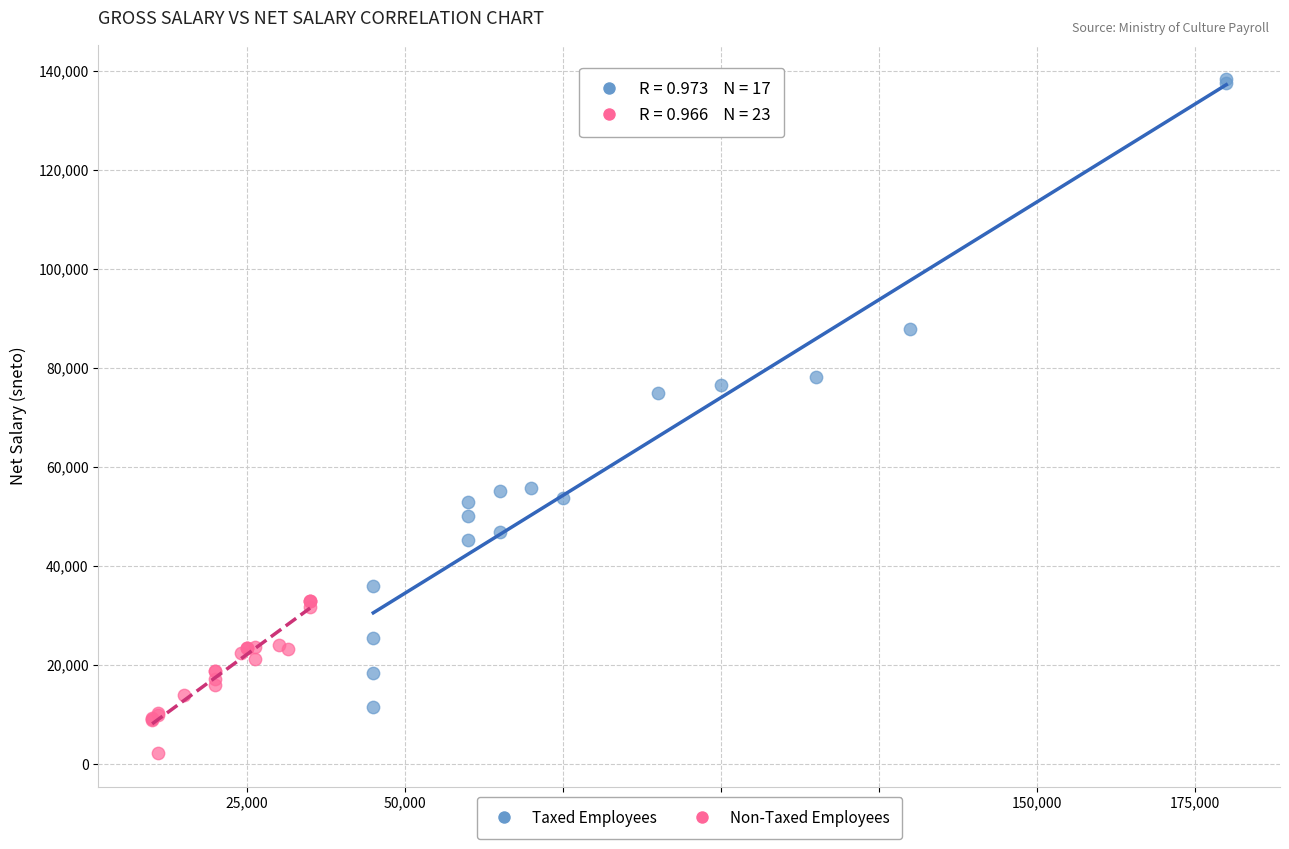

Which series contains the lowest Y value?

Non-Taxed Employees